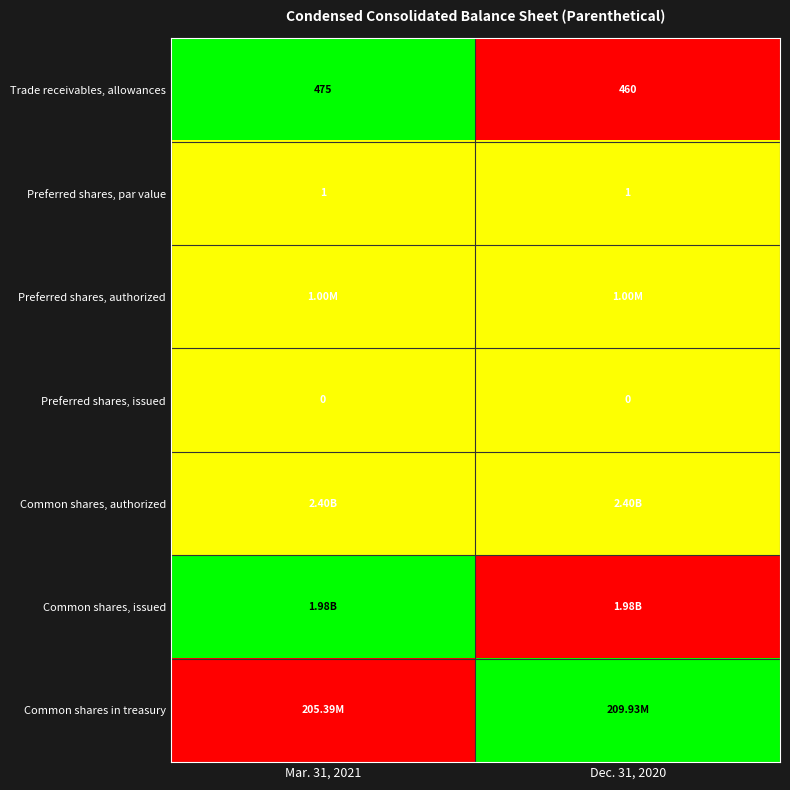

What is the average value of the Trade receivables, allowances series?

467.5